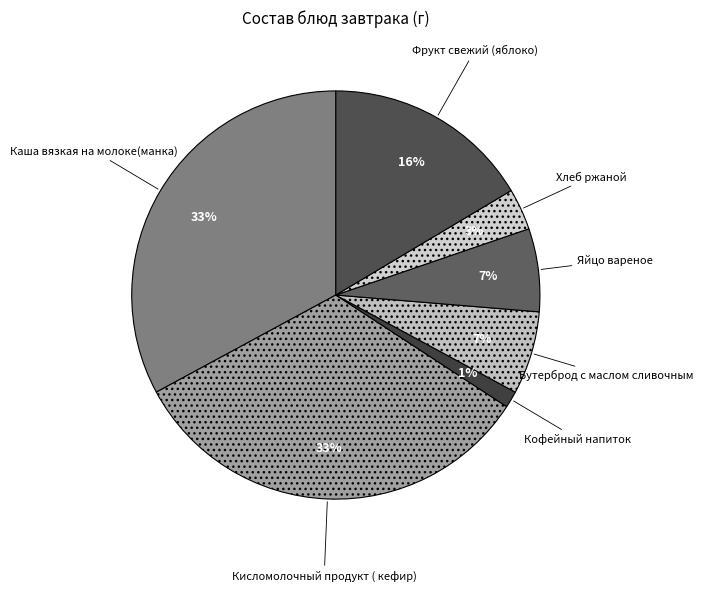

What is the smallest slice in the pie chart?

Кофейный напиток